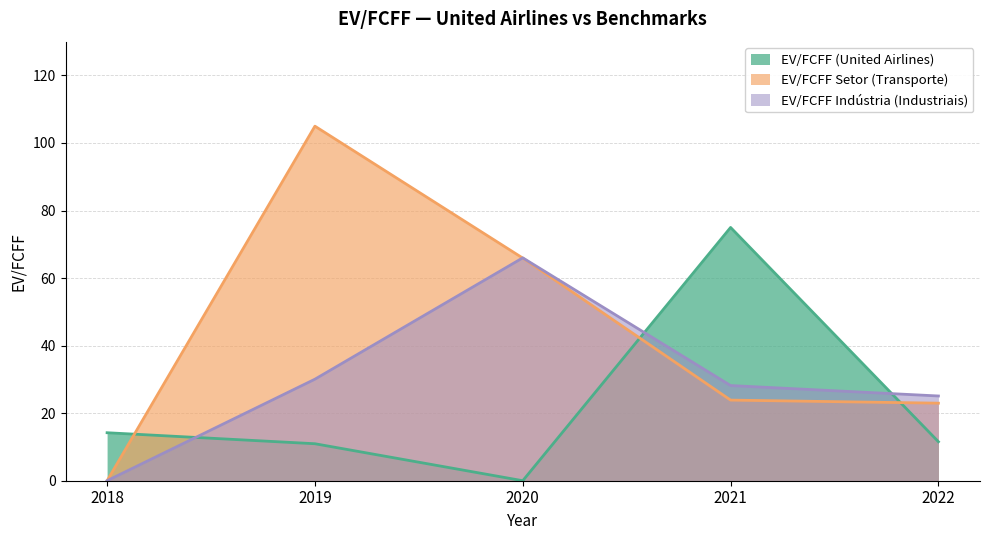

How many distinct data groups are displayed?

3